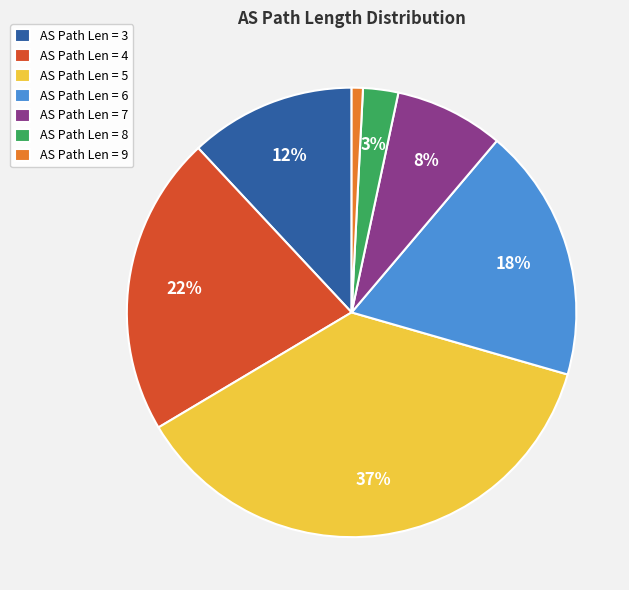

Is there any slice that represents more than half of the pie?

No